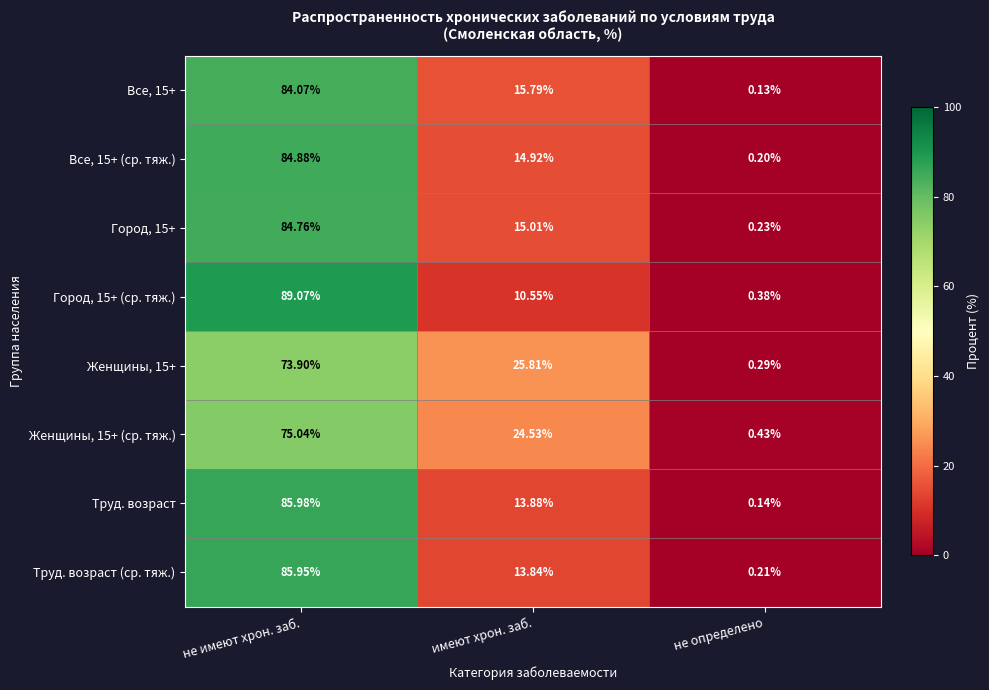

At which label does Город, 15+ (ср. тяж.) first exceed 10?

не имеют хрон. заб.